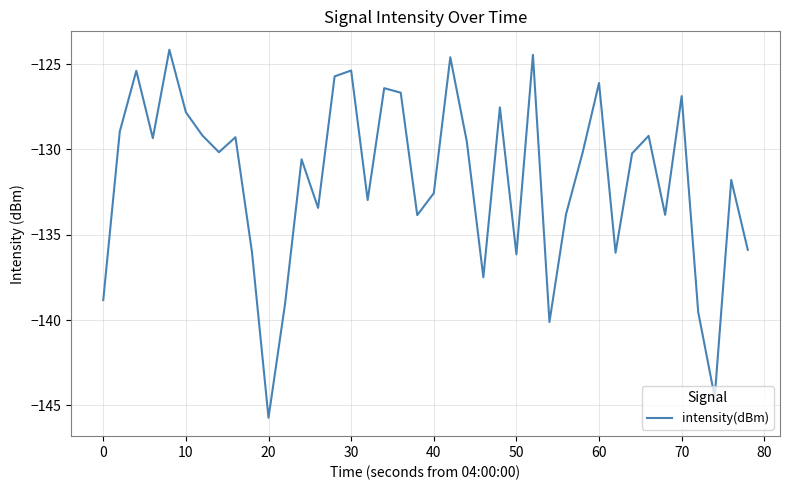

What is the difference between the maximum and minimum values?

21.6